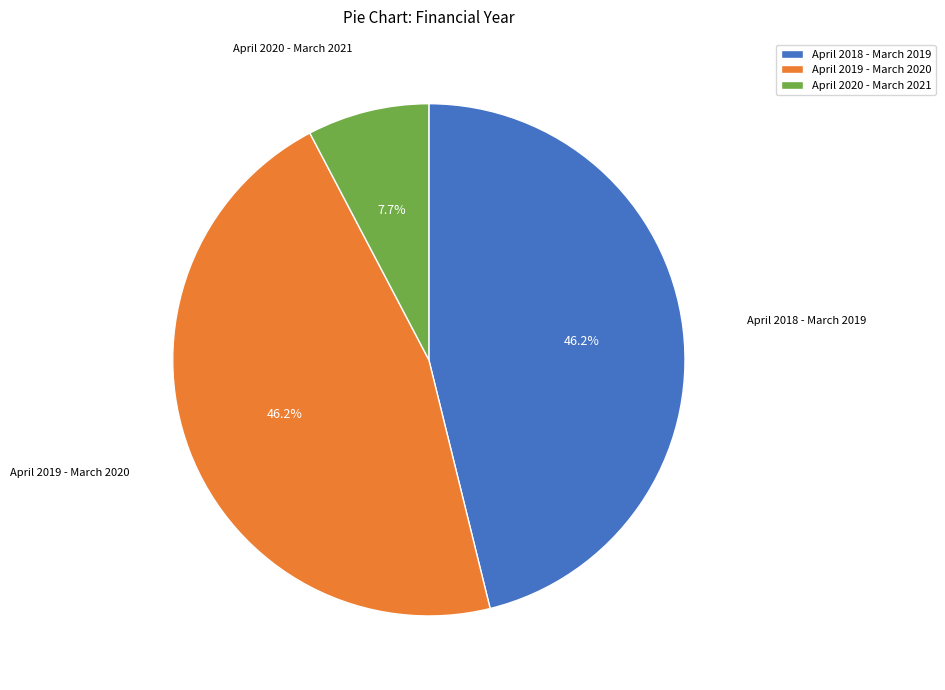

The April 2019 - March 2020 slice represents 46% of the pie. True or false?

True